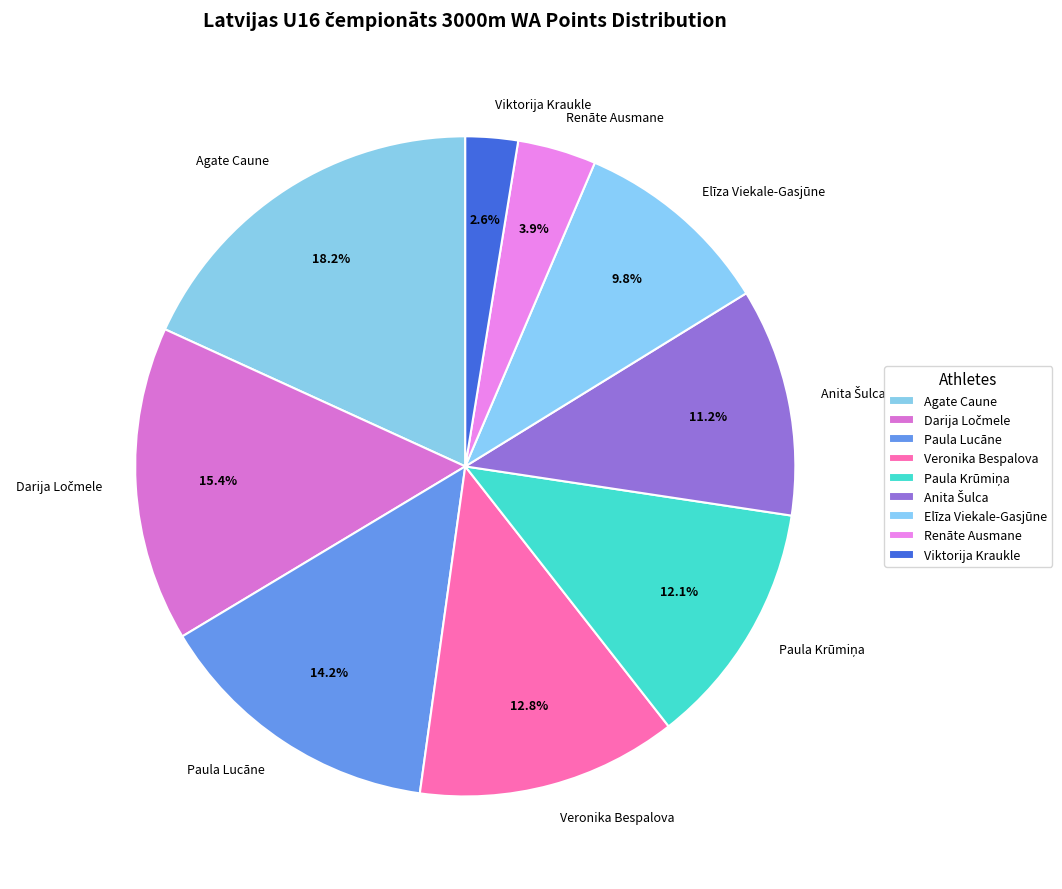

What is the ratio of the value at Veronika Bespalova to the value at Elīza Viekale-Gasjūne?

1.3